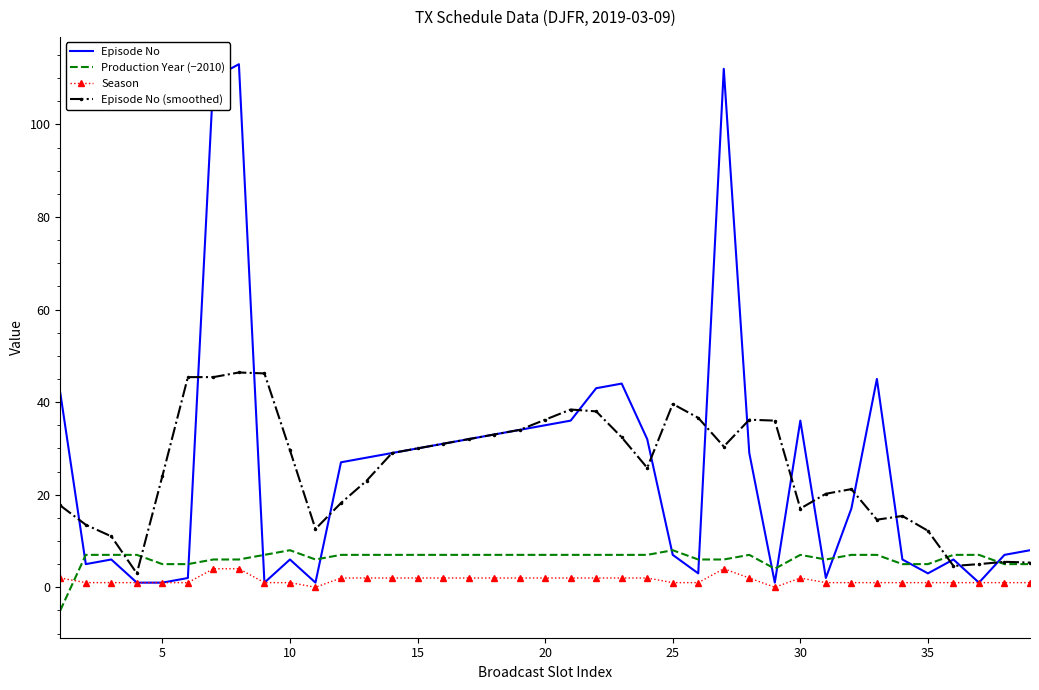

True or false: Season and Production Year (−2010) intersect in this chart.

True